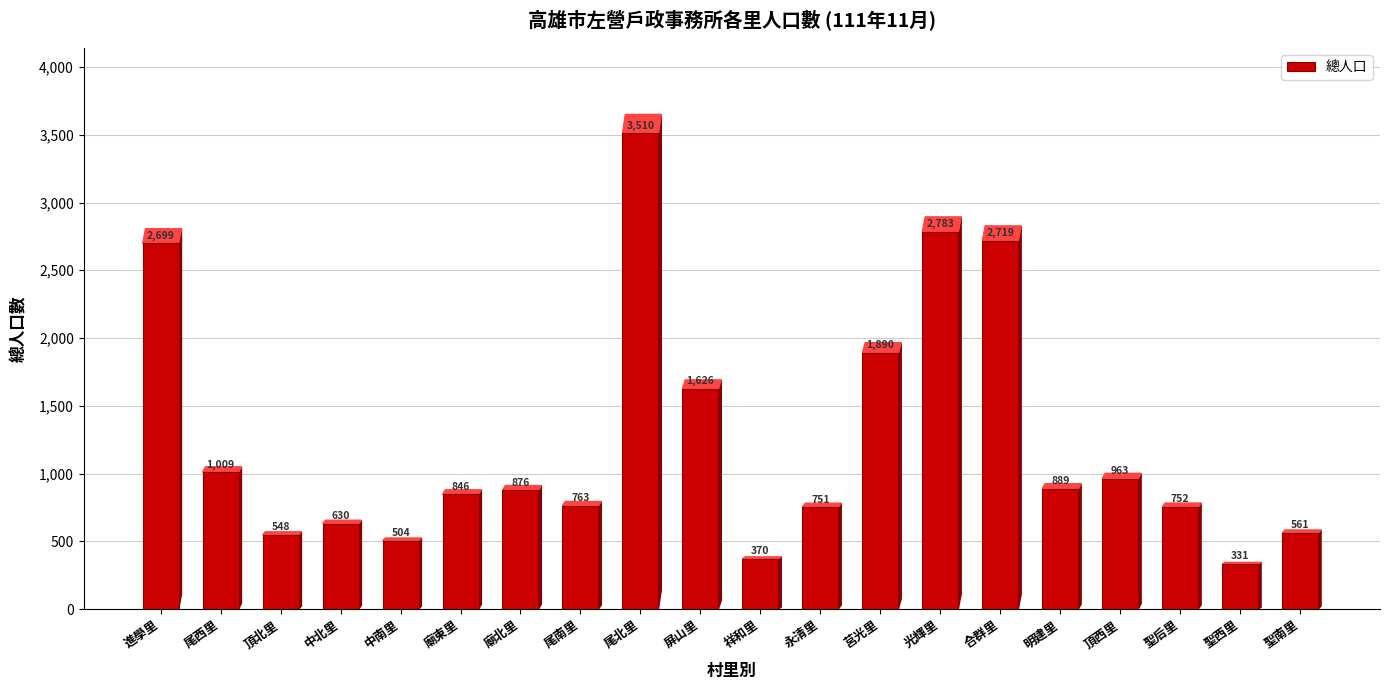

What is the label of the 15th bar from the left?

合群里